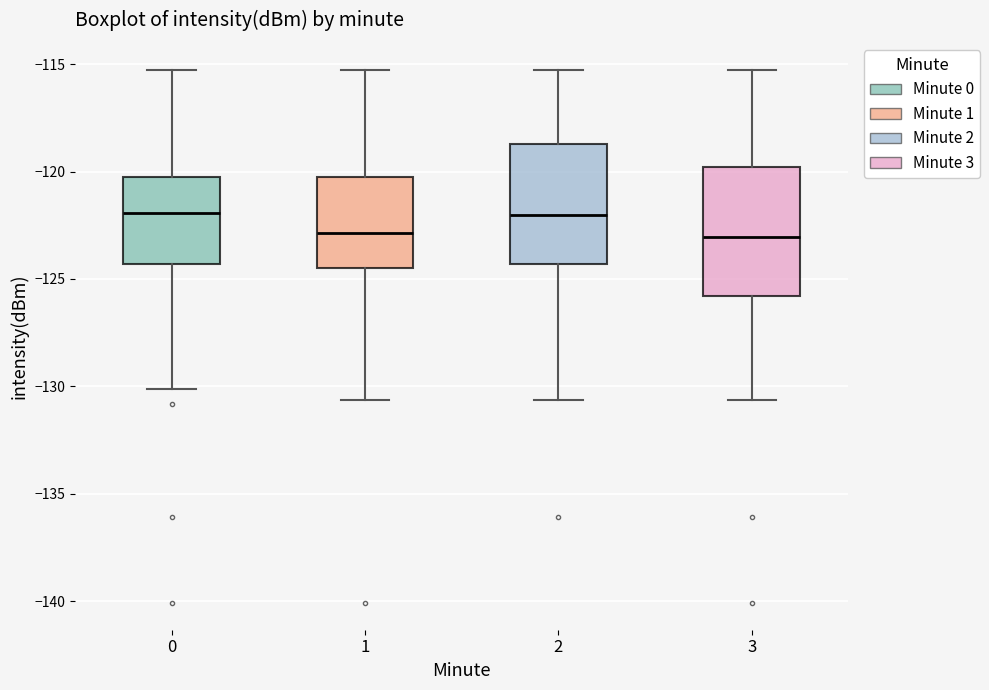

Where is the lower edge of the box at x = 1 on the y-axis? The values are not printed on the chart, so give them approximately, as read against the axis.

-124.5